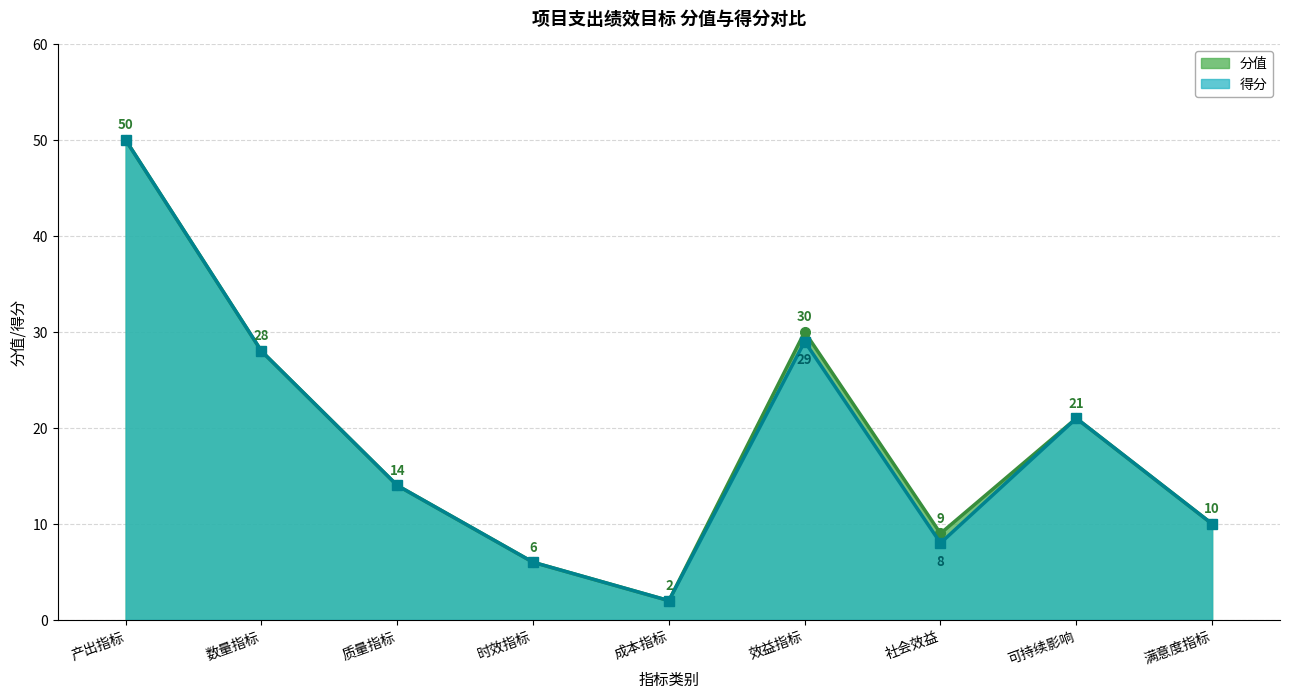

True or false: 得分 and 分值 cross at least once.

False